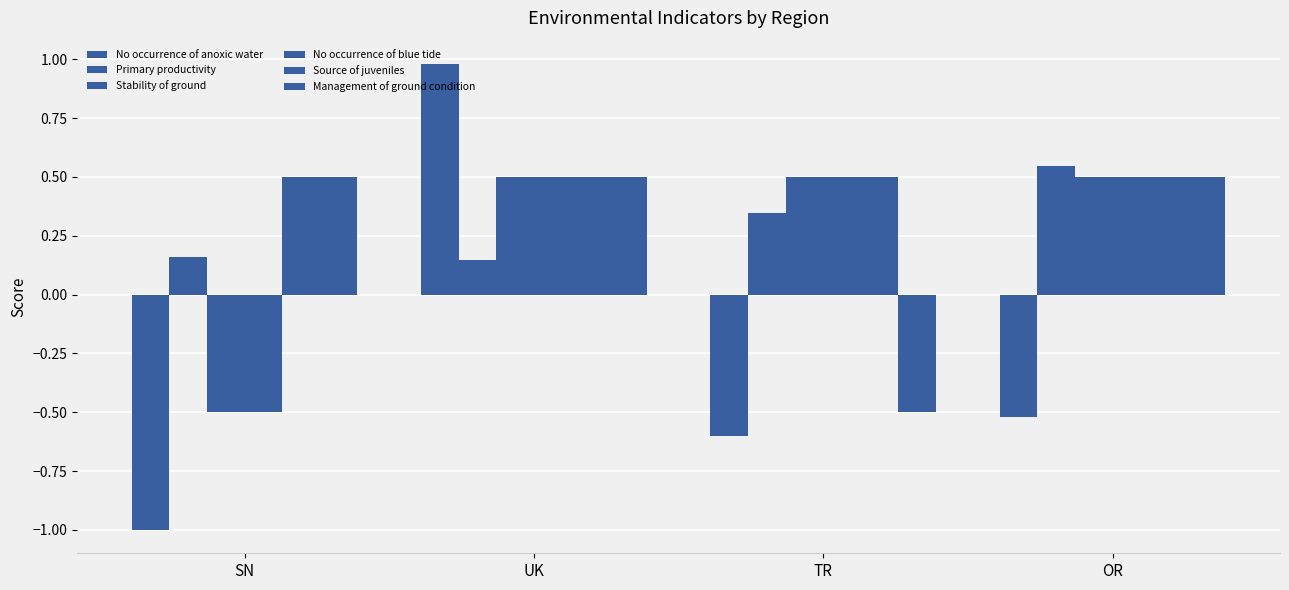

What is the spread (max minus min) of values at TR?

1.1